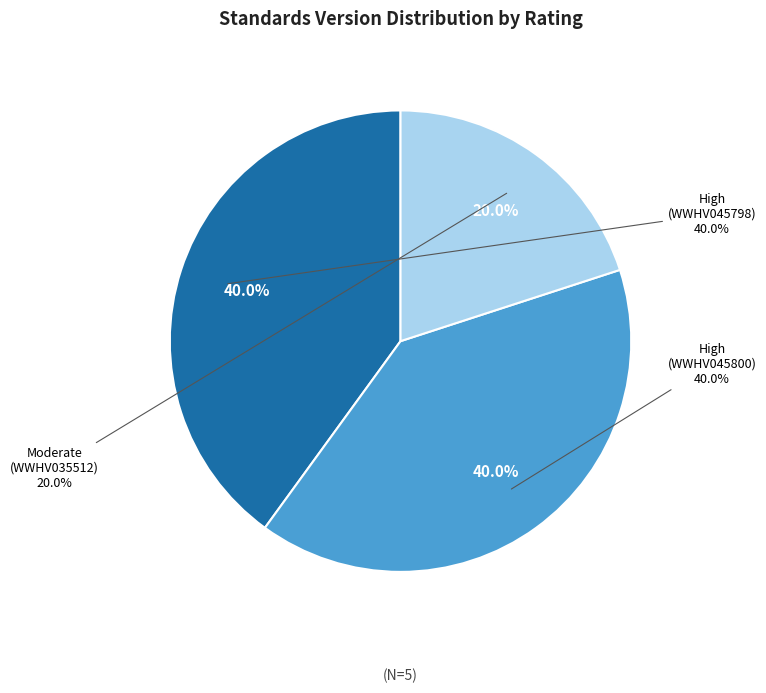

Rank the categories by value from highest to lowest.

High (Study WWHV045798), High (Study WWHV045800), Moderate (Study WWHV035512)